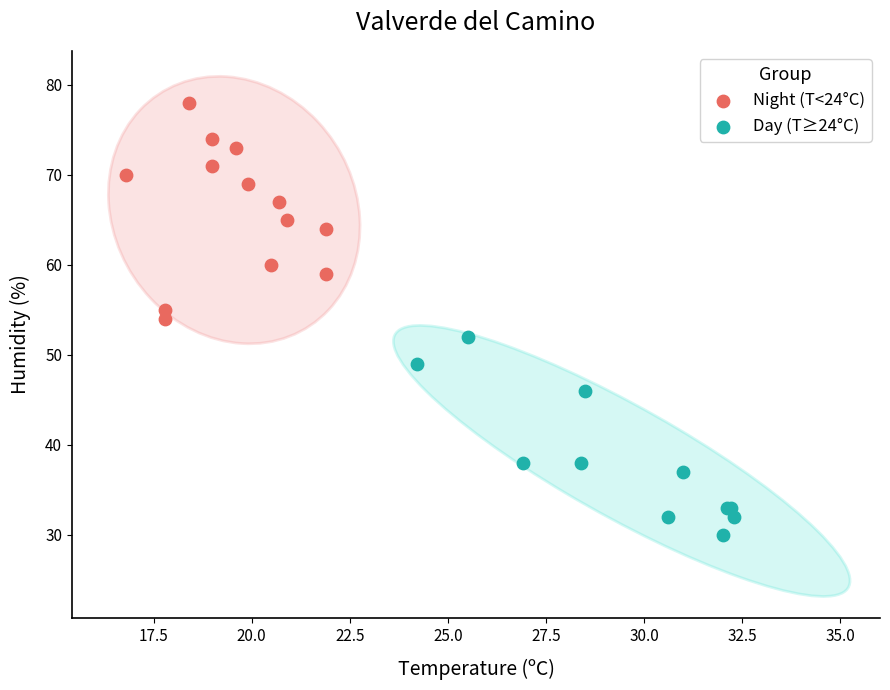

Which series contains the highest Y value?

Night (T<24°C)